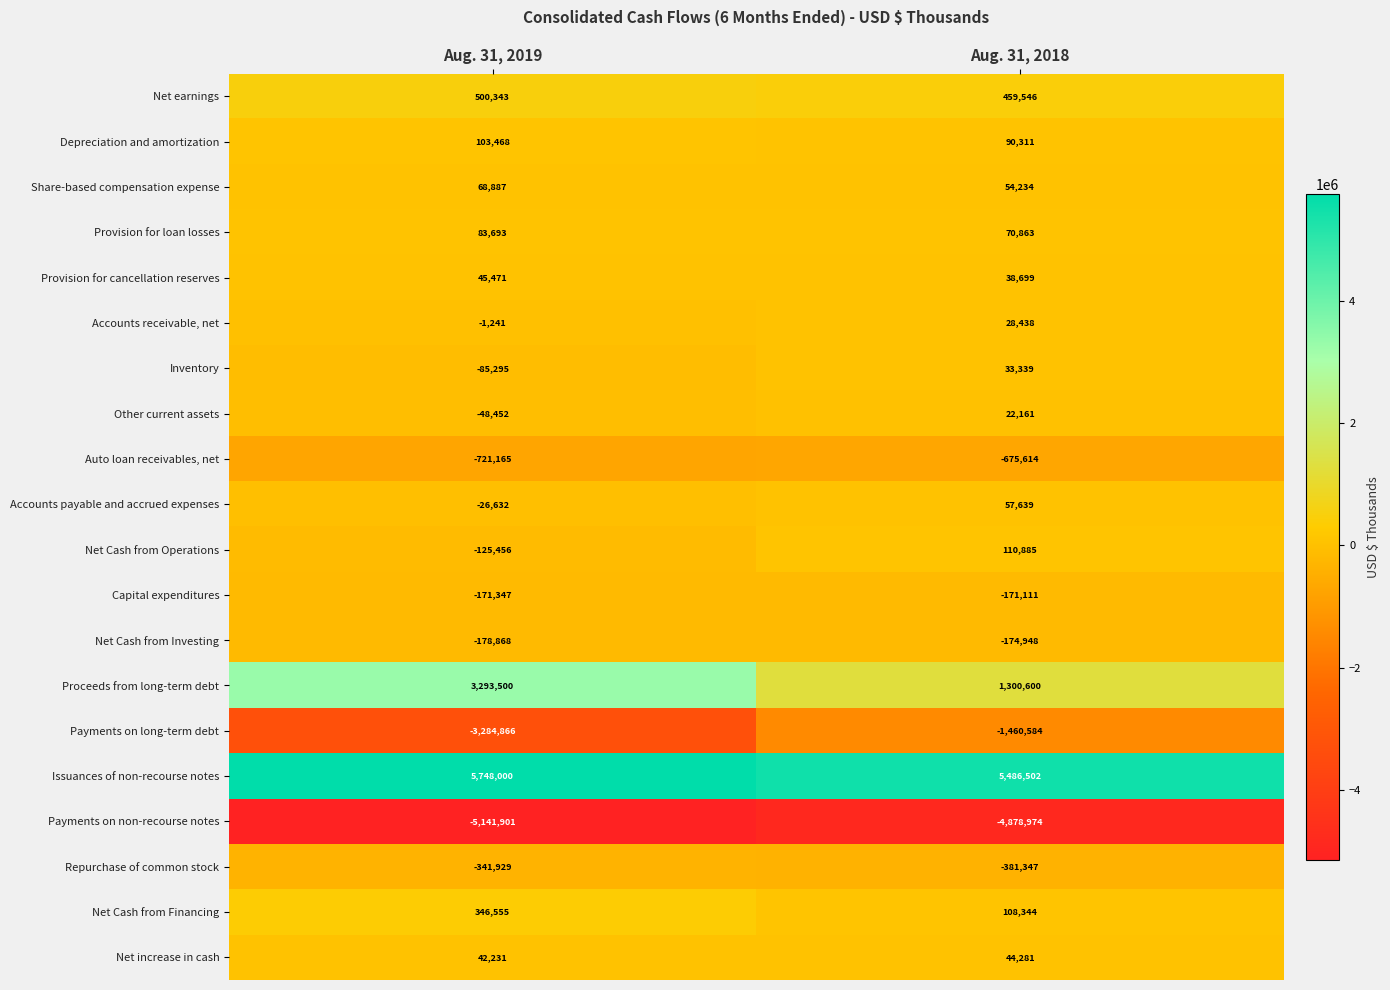

What is the approximate value of Payments on long-term debt at Aug. 31, 2019?

-3284866